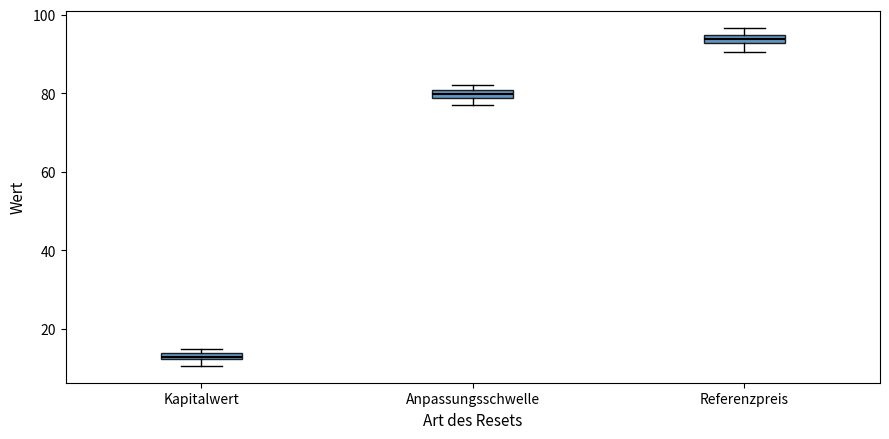

Which box's median line is the highest?

Referenzpreis